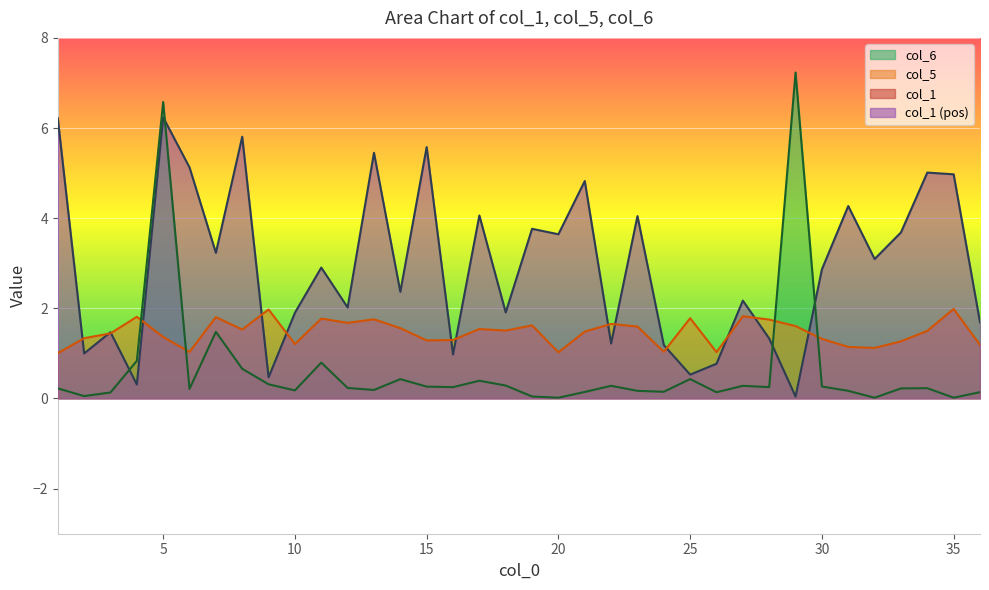

Rank the series by their average value, from lowest to highest.

col_6, col_5, col_1